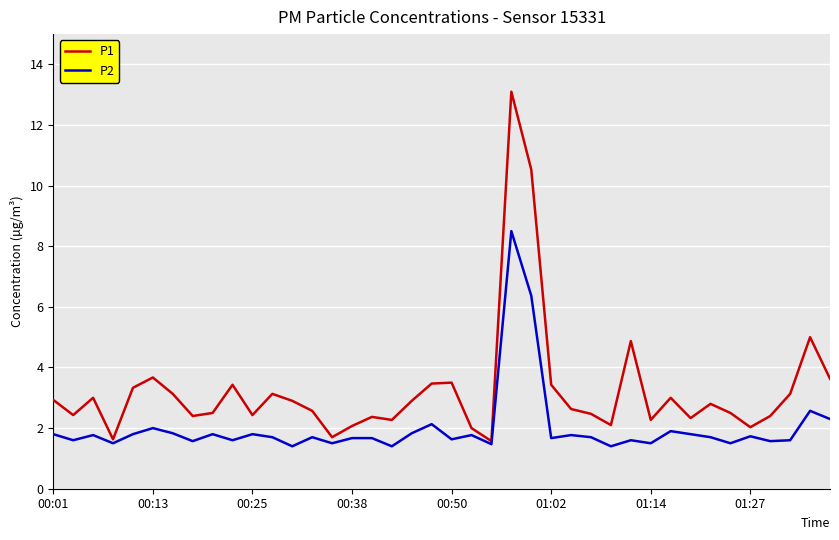

What is the minimum value for P2?

1.4